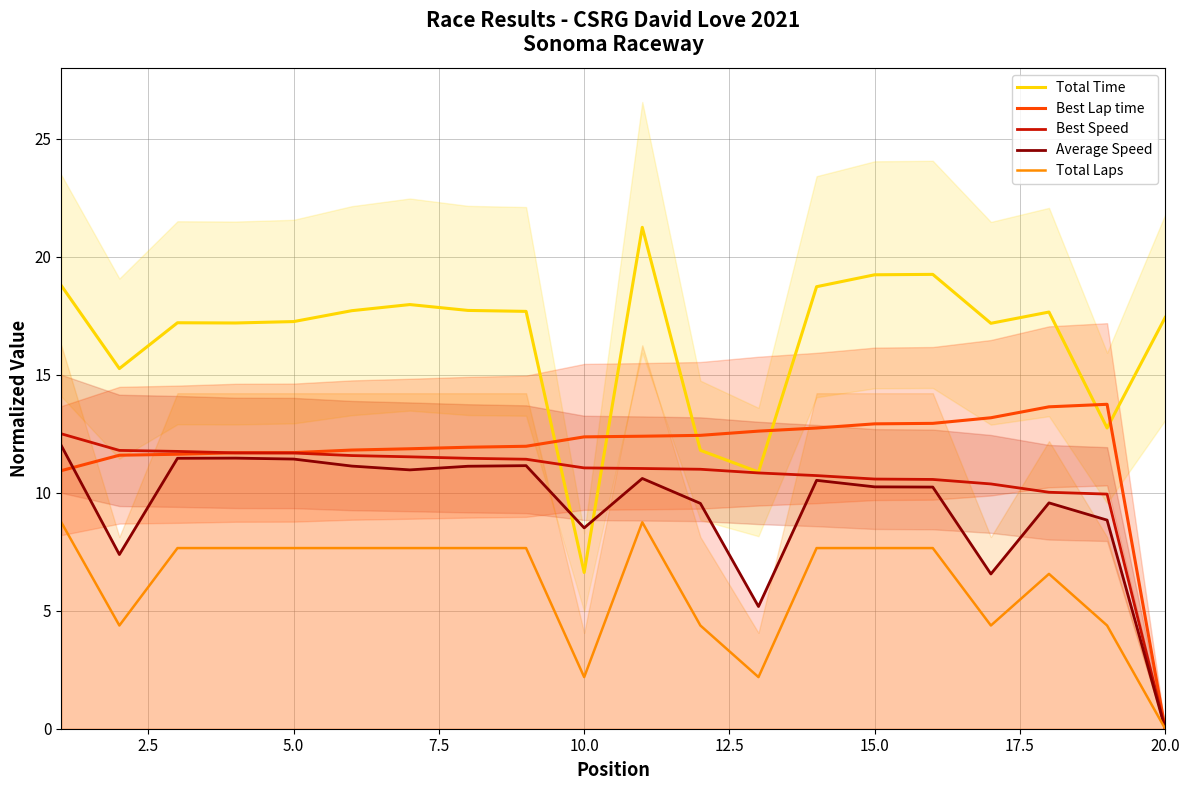

What is the average value of the Best Lap time series?

11.7